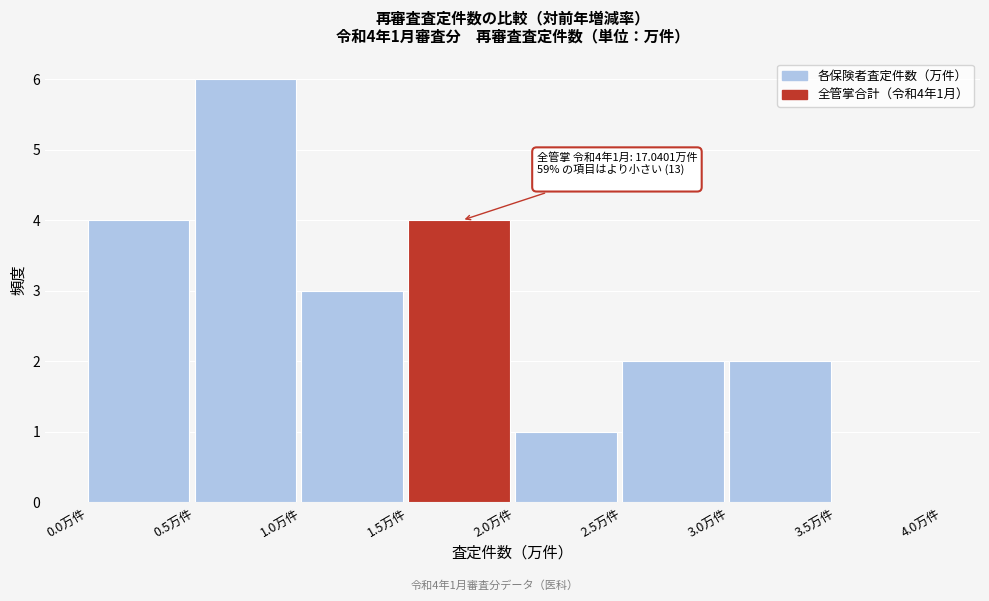

Over which range of the x-axis is the bar tallest?

0.5 to 1.0